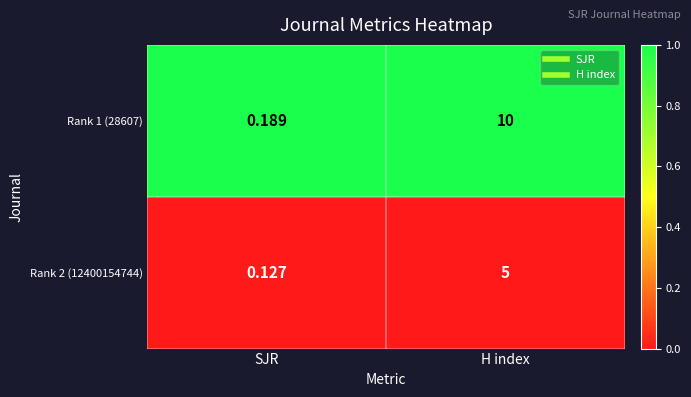

List the labels in order of Rank 1 (28607) value, largest first.

H index, SJR